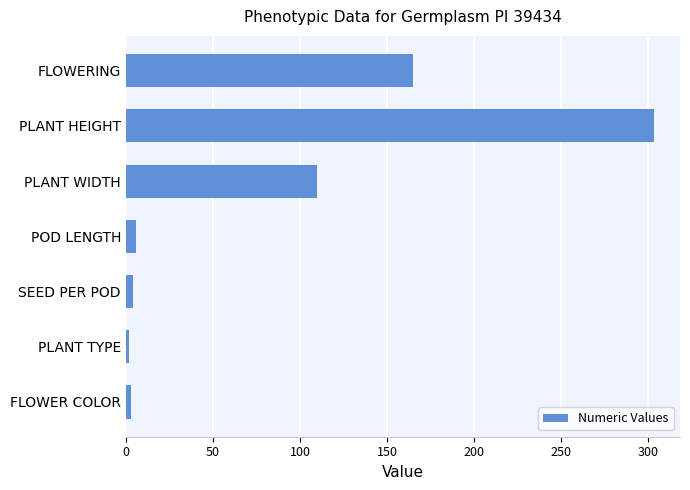

What is the ratio of the value at FLOWERING to the value at PLANT HEIGHT?

0.5